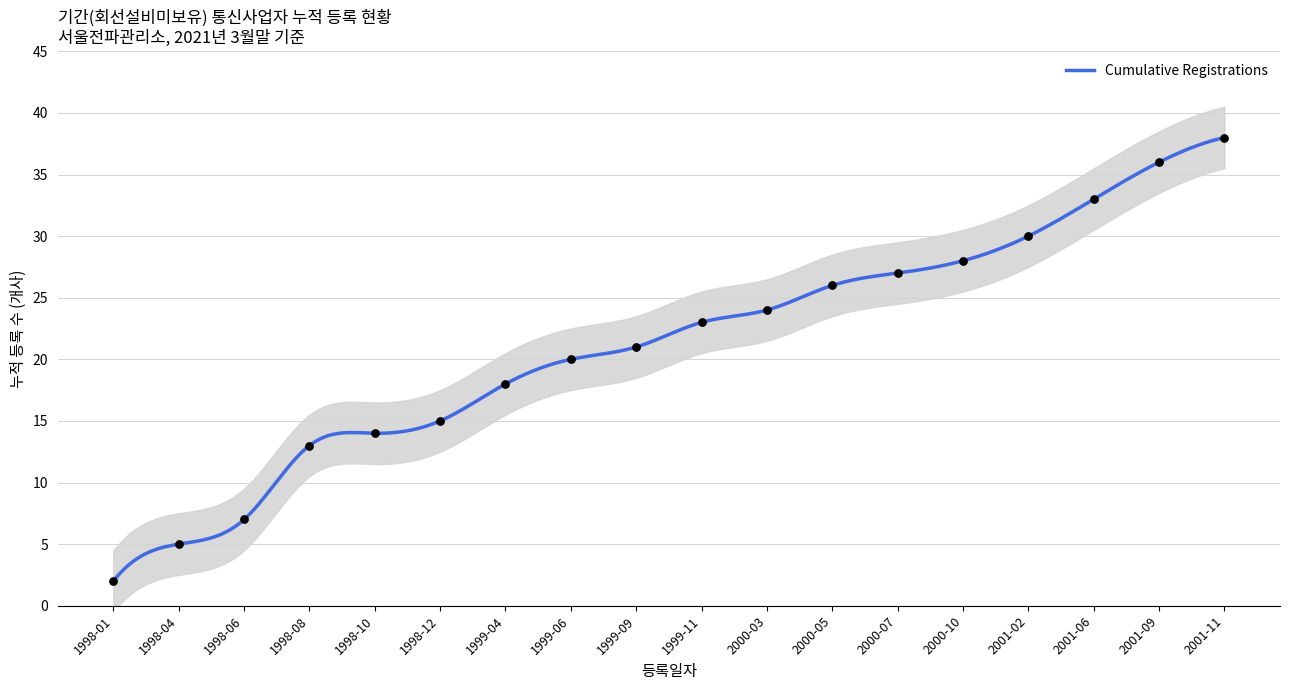

Approximately how many times larger is the value at 1999-04 compared to 2000-05?

0.7